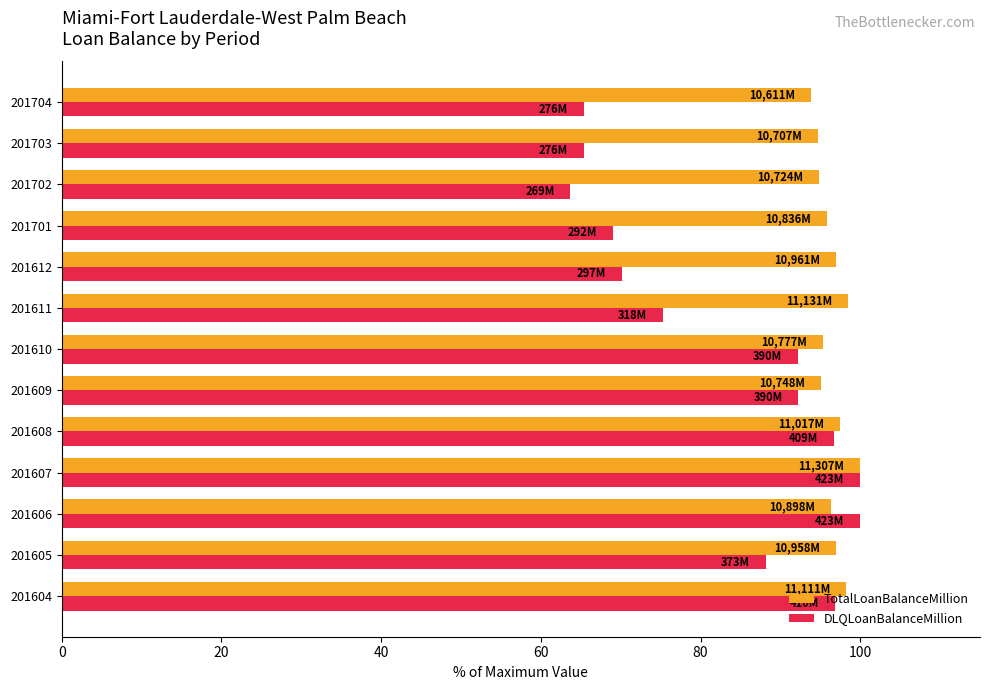

What is the spread (max minus min) of values at 201610?

3.1